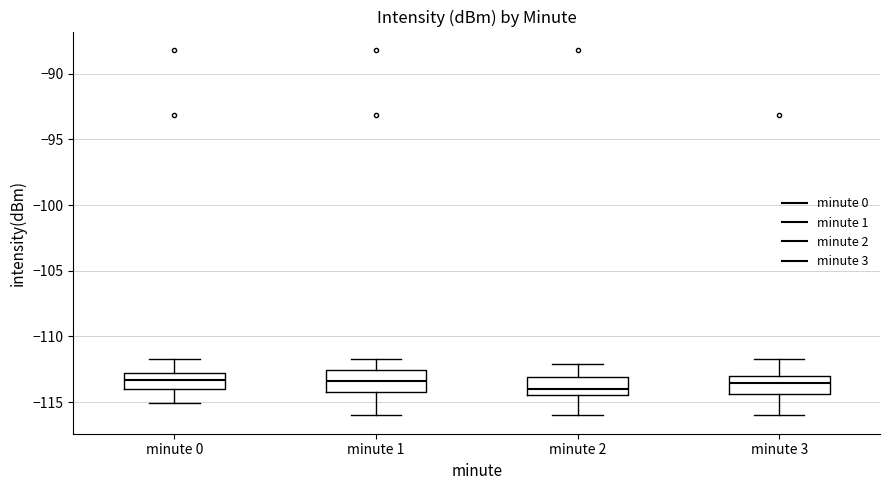

Where does the upper whisker of the box for minute 3 end on the y-axis? The values are not printed on the chart, so give them approximately, as read against the axis.

-111.5